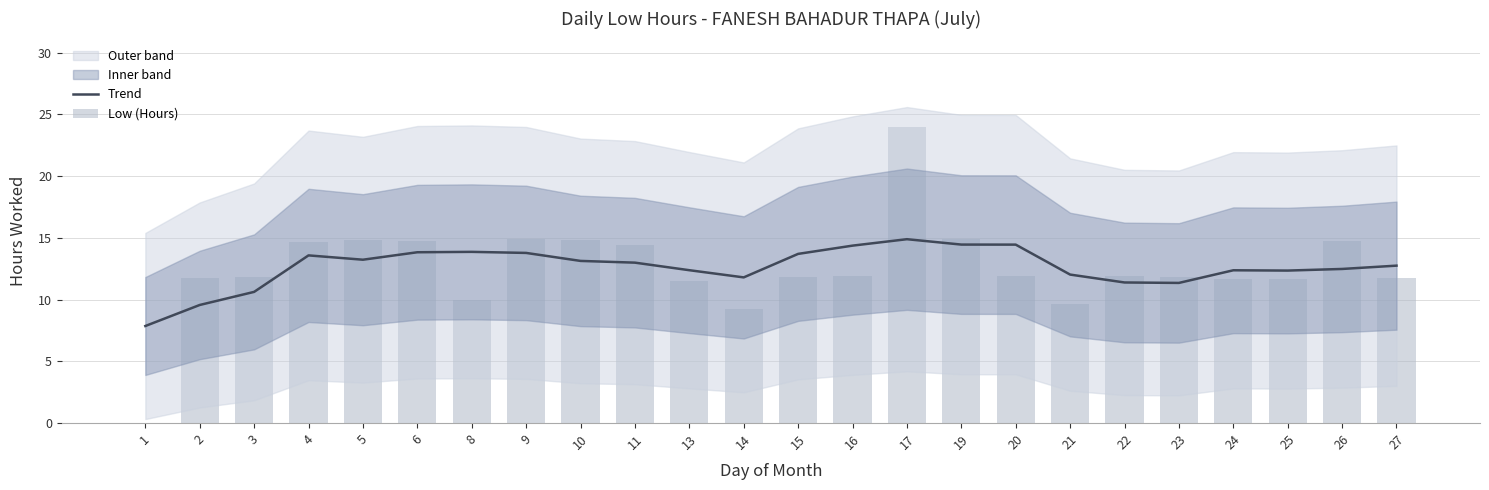

At which category does the chart reach its minimum across all series?

1